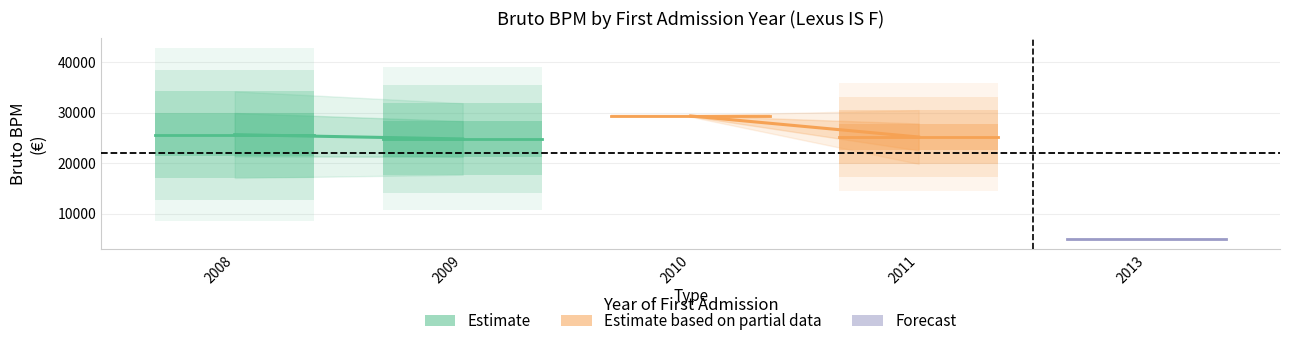

How many values are below 29216?

20